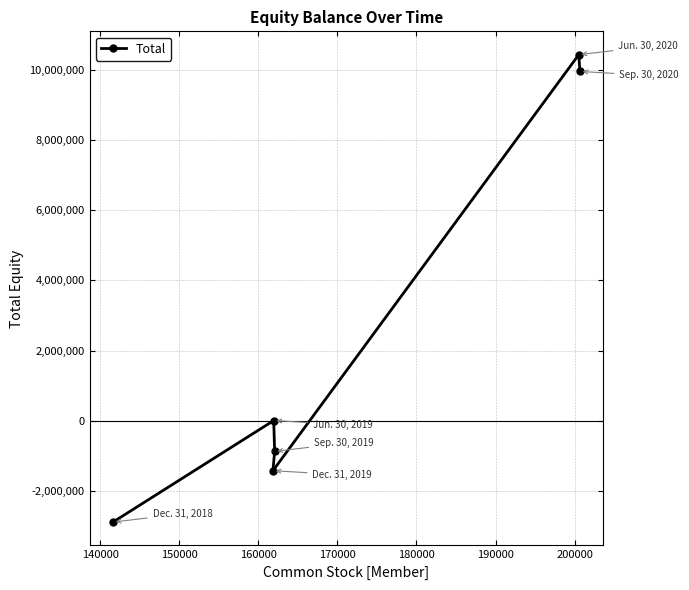

What is the sum of all values?

15236597